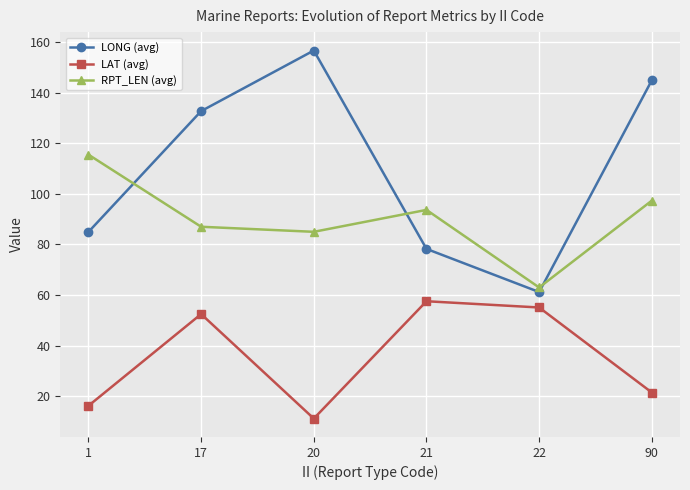

Rank the categories by LAT (avg) value from lowest to highest.

20, 1, 90, 17, 22, 21